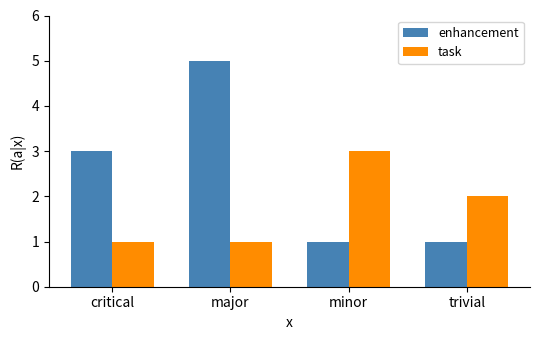

Which series changed the most between critical and trivial?

enhancement